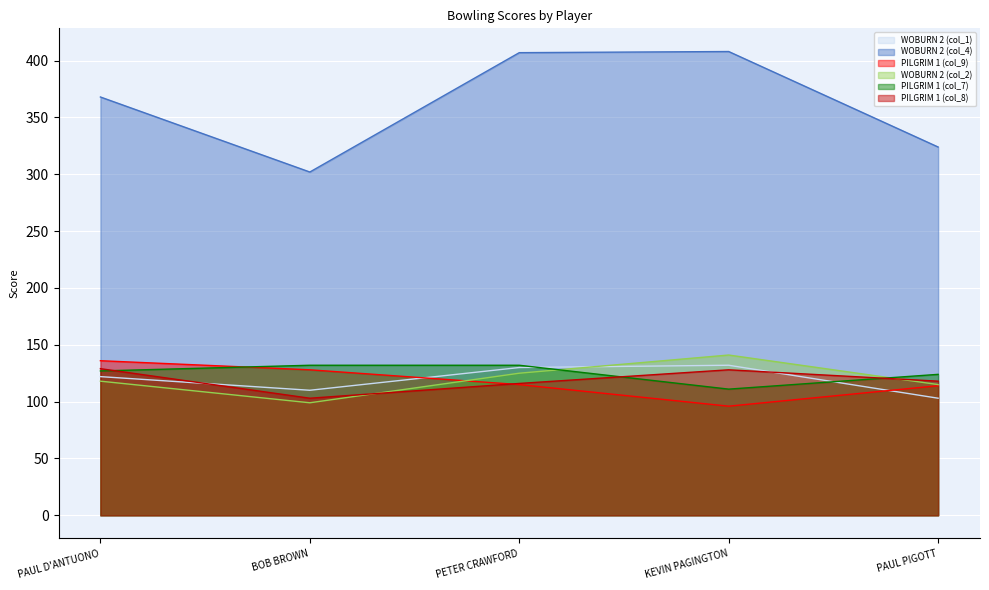

How many intersections are there between PILGRIM 1 (col_8) and PILGRIM 1 (col_9)?

1